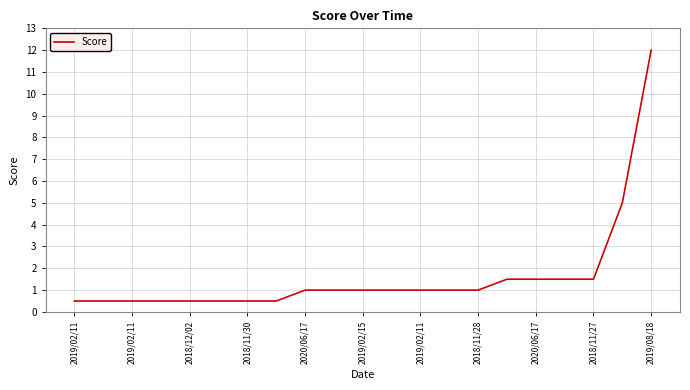

What is the difference between the maximum and minimum values?

11.5